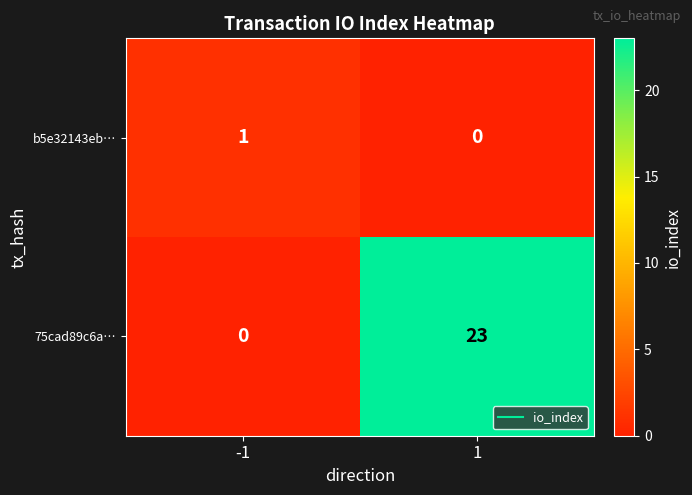

How many data points does each series have?

2